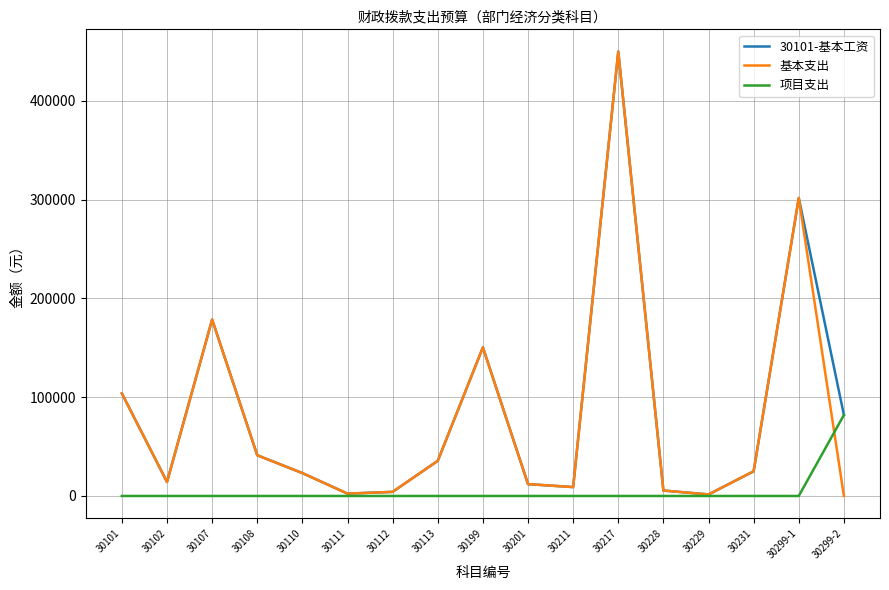

At which category is the sum across all series the highest?

30217